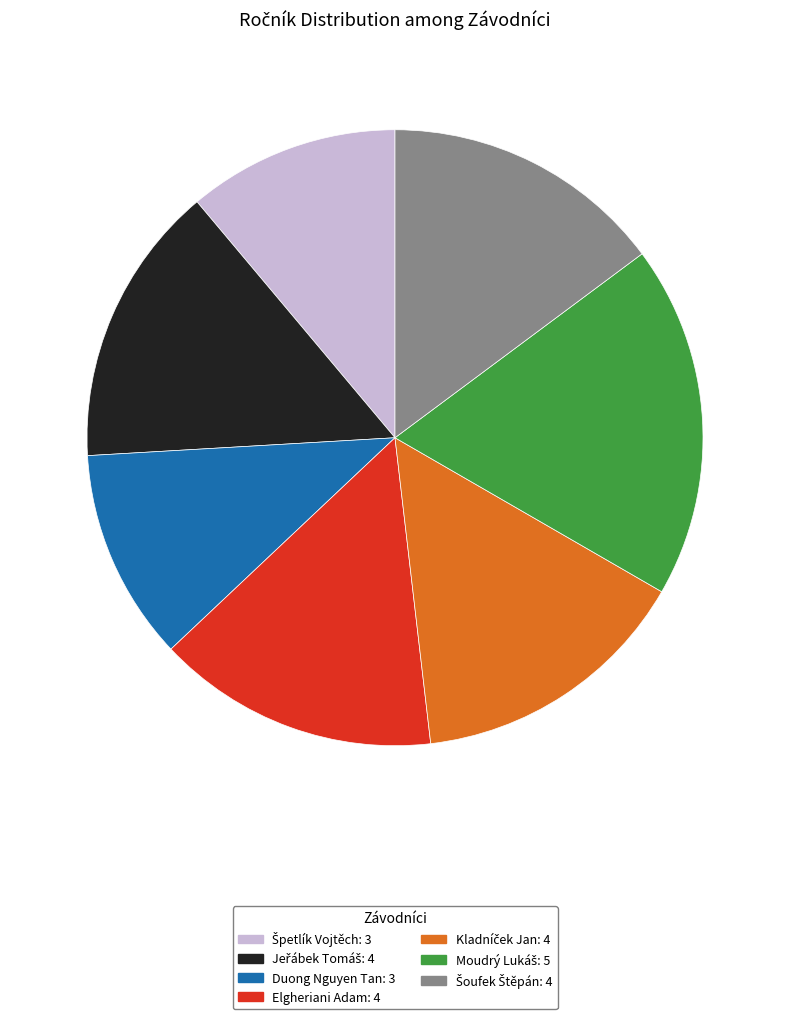

Is it true that Elgheriani Adam is 15% of the pie?

True